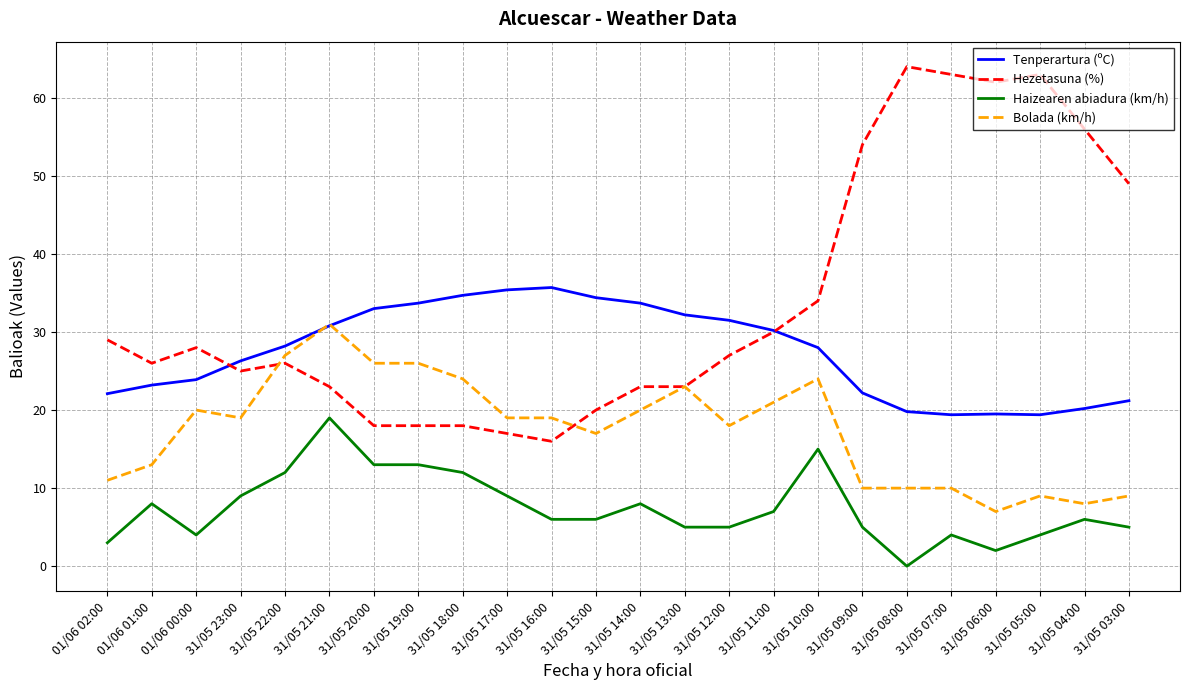

At which label does Haizearen abiadura (km/h) first exceed 6?

01/06 01:00